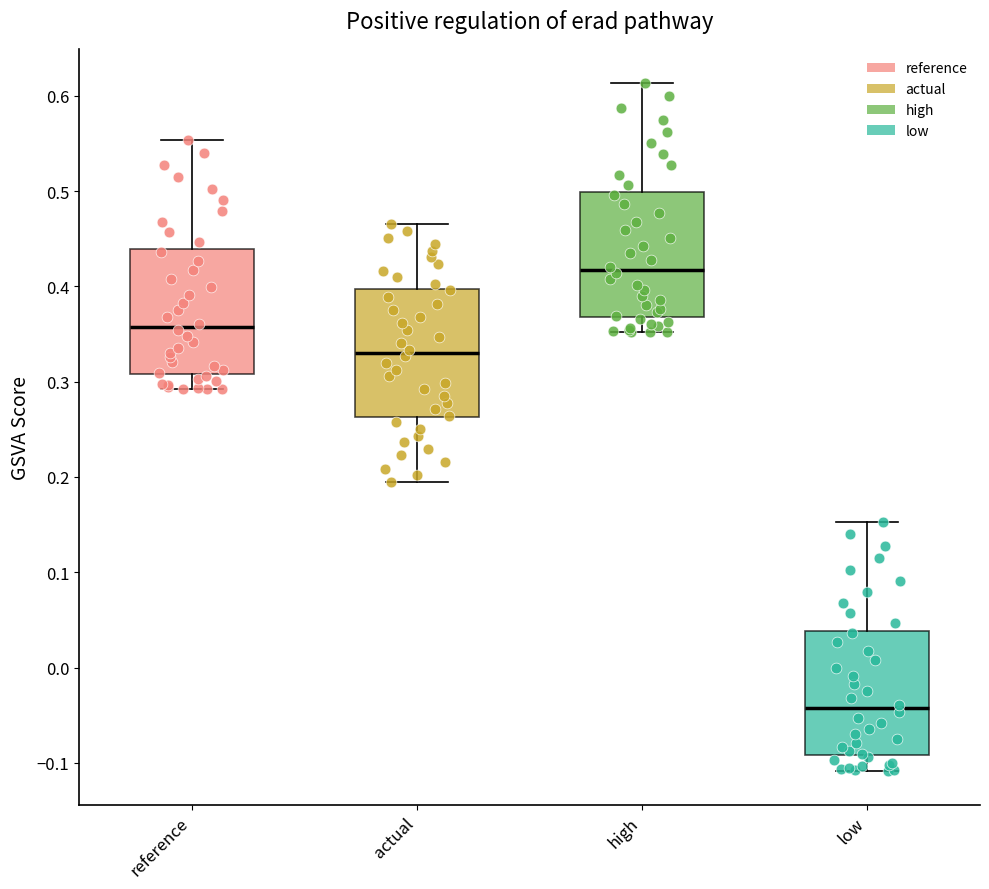

Reading left to right, read every box against the y-axis: the position of its median line, the range the box covers, and the ends of its whiskers. The values are not printed on the chart, so give them approximately, as read against the axis.

reference: median 0.36, box 0.31 to 0.44, whiskers 0.29 to 0.55
actual: median 0.33, box 0.26 to 0.40, whiskers 0.19 to 0.47
high: median 0.42, box 0.37 to 0.50, whiskers 0.35 to 0.61
low: median -0.04, box -0.09 to 0.04, whiskers -0.11 to 0.15